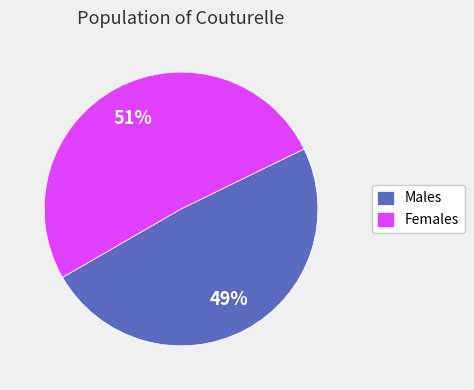

Count the number of slices in the pie.

2